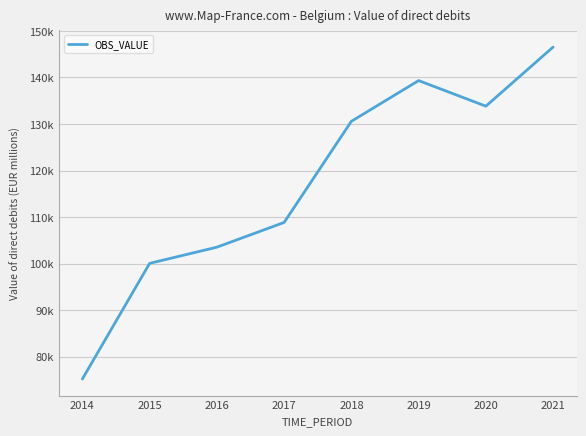

List the labels in order of value, largest first.

2021, 2019, 2020, 2018, 2017, 2016, 2015, 2014